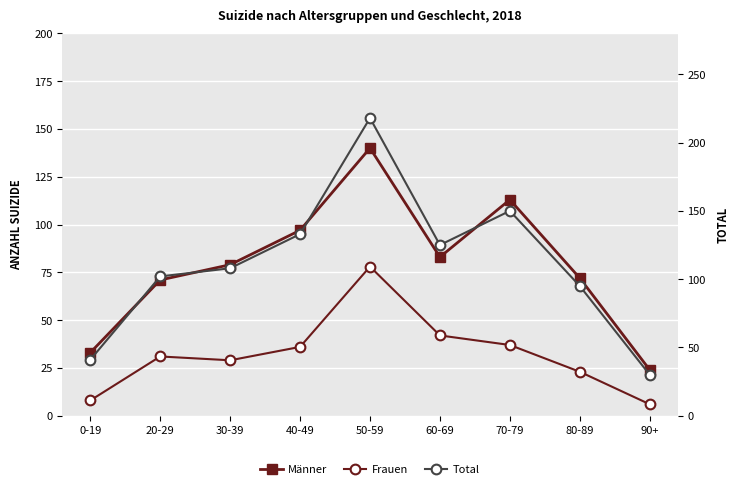

True or false: Total has more than 2 points higher than both neighbors.

False